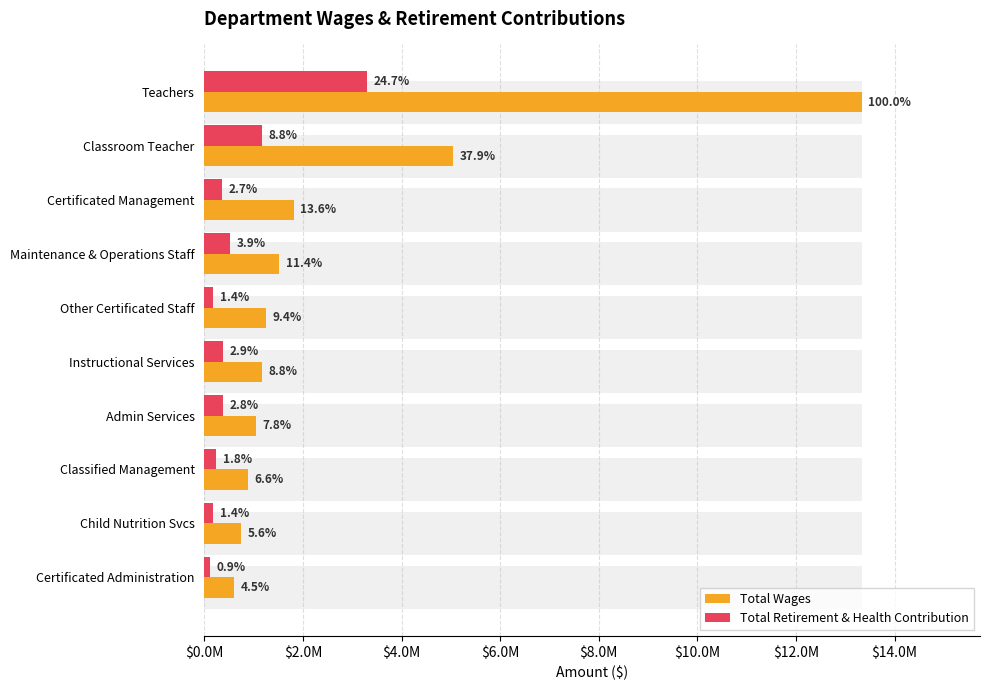

What is the total value across all series at Certificated Administration?

710042